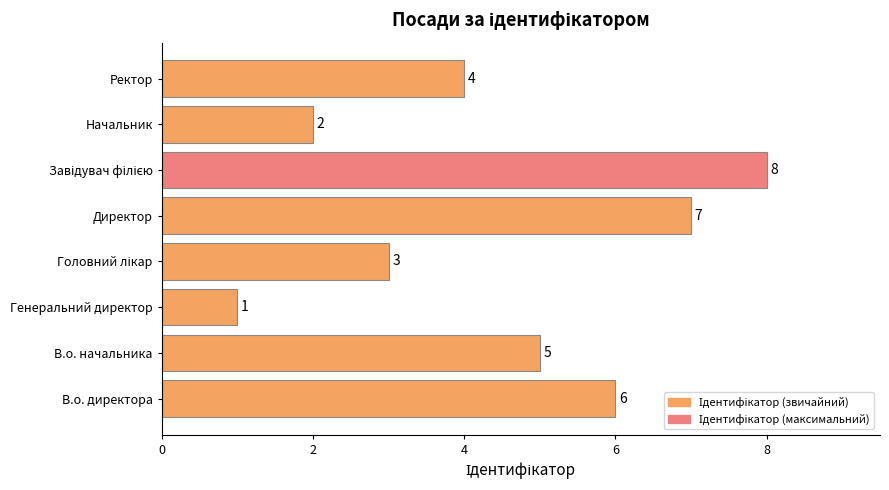

The chart shows a value of 1 at Генеральний директор. True or false?

True